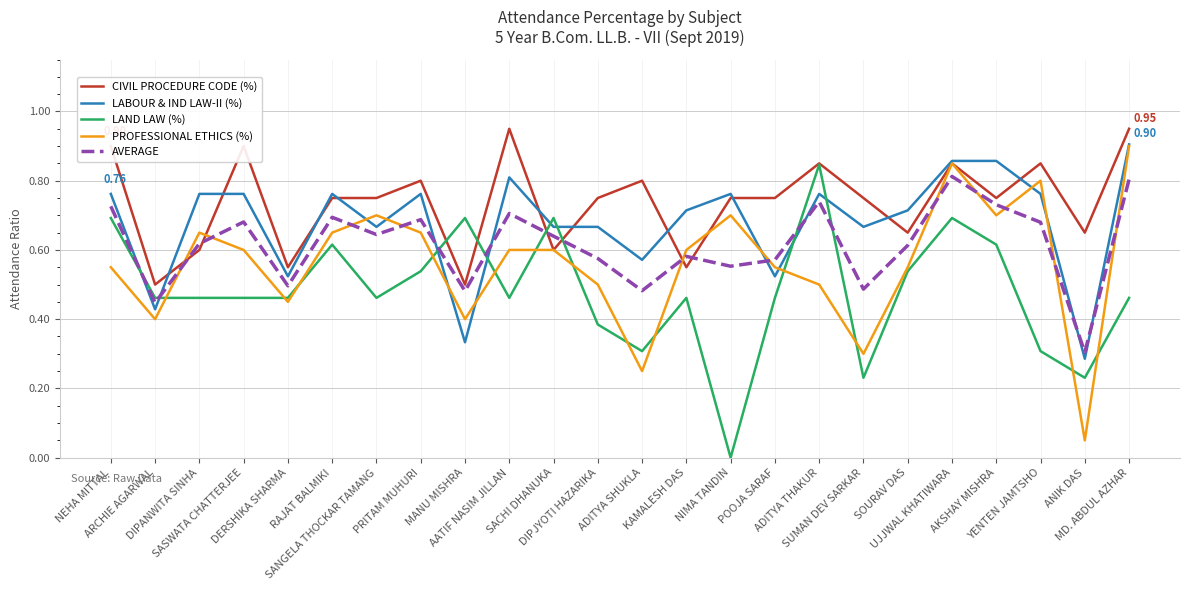

Rank the series by their average value, from highest to lowest.

CIVIL PROCEDURE CODE (%), LABOUR & IND LAW-II (%), AVERAGE, PROFESSIONAL ETHICS (%), LAND LAW (%)